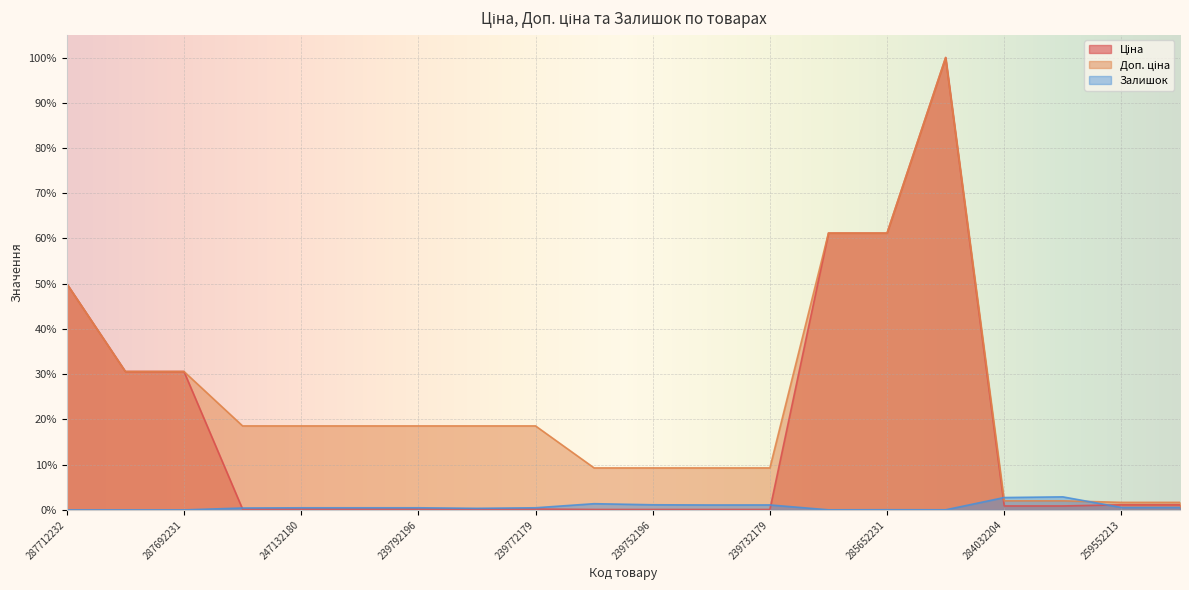

The value of Залишок at 285652231 is 0.0. True or false?

True